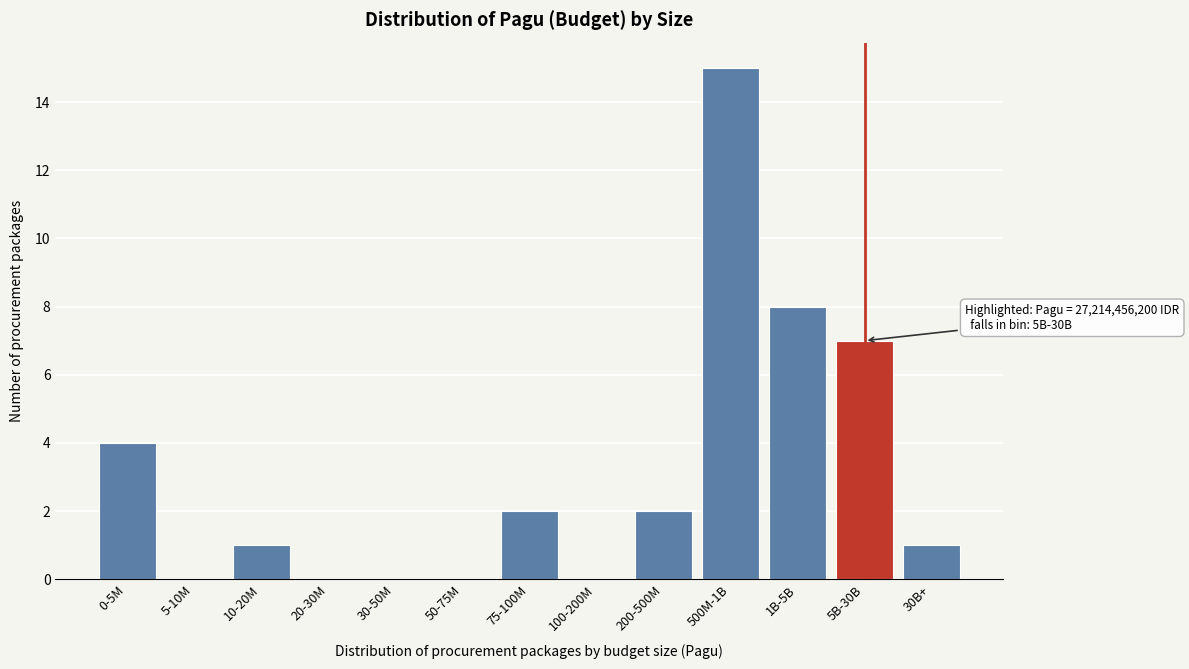

Reading left to right, extract all data points from this chart.

0-5M=4	5-10M=0	10-20M=1	20-30M=0	30-50M=0	50-75M=0	75-100M=2	100-200M=0	200-500M=2	500M-1B=15	1B-5B=8	5B-30B=7	30B+=1